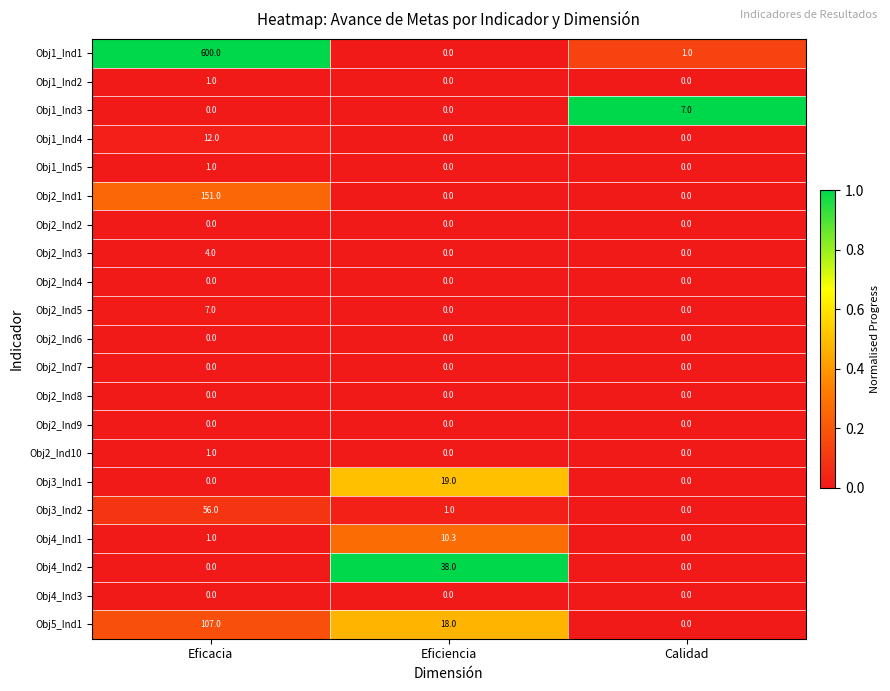

Which series changed the most between Eficacia and Calidad?

Obj1_Ind1